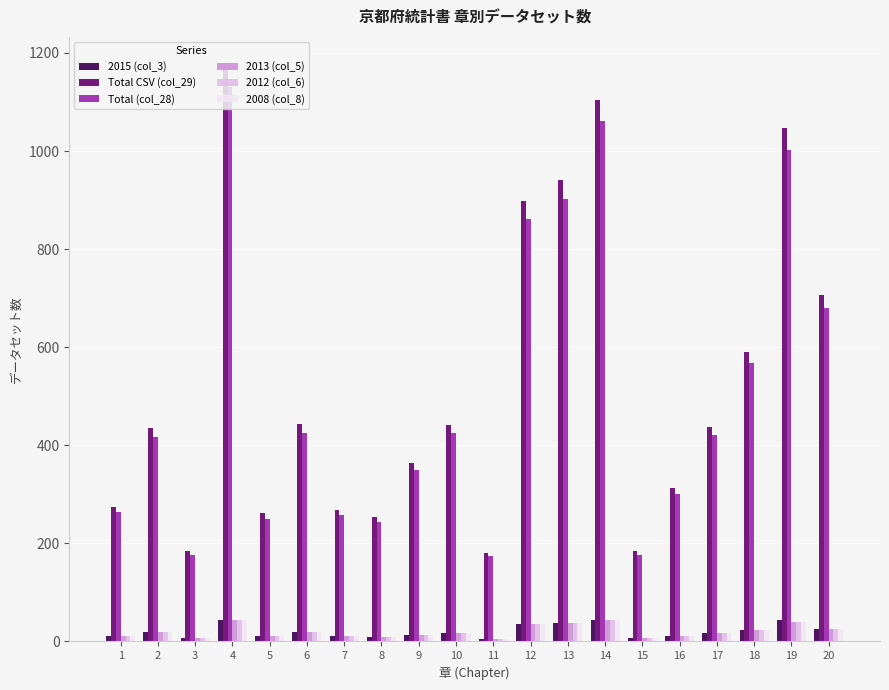

Which series has the largest range (max minus min)?

Total CSV (col_29)